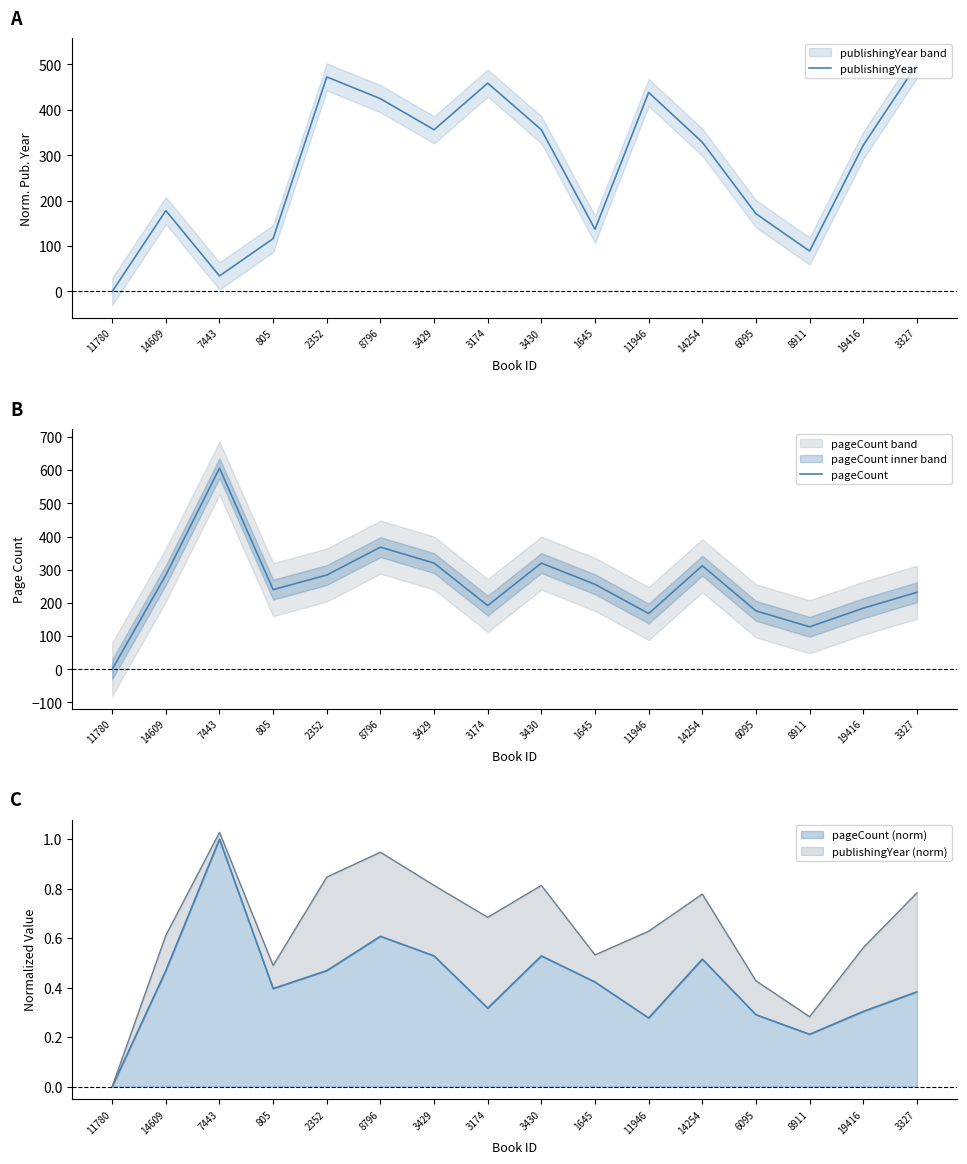

How many interior local peaks does the pageCount series have?

4